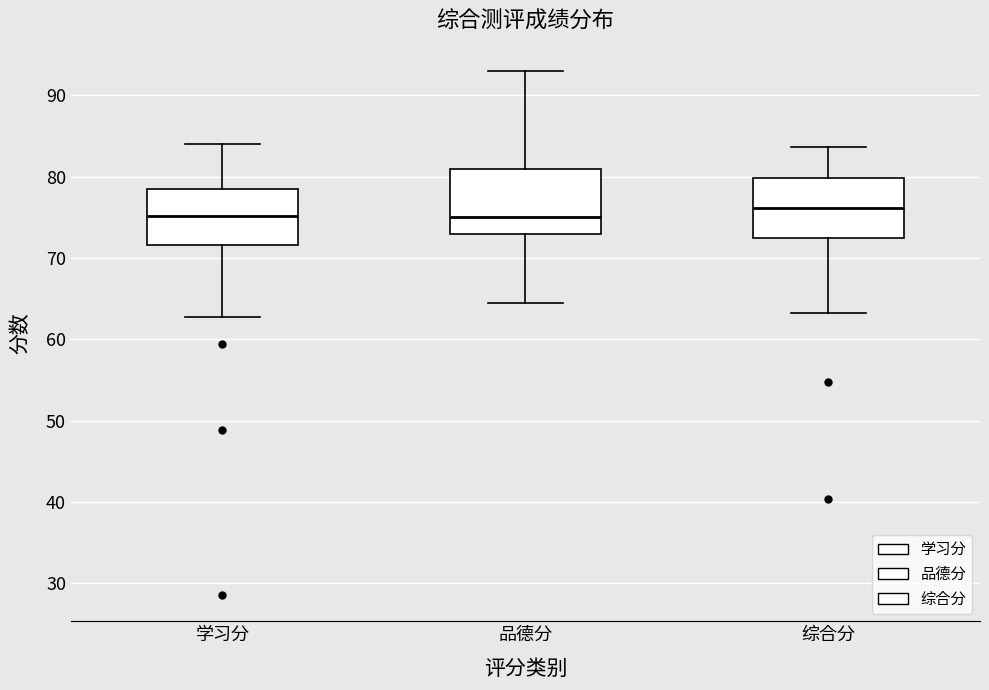

Where is the lower edge of the box for 品德分 on the y-axis? The values are not printed on the chart, so give them approximately, as read against the axis.

73